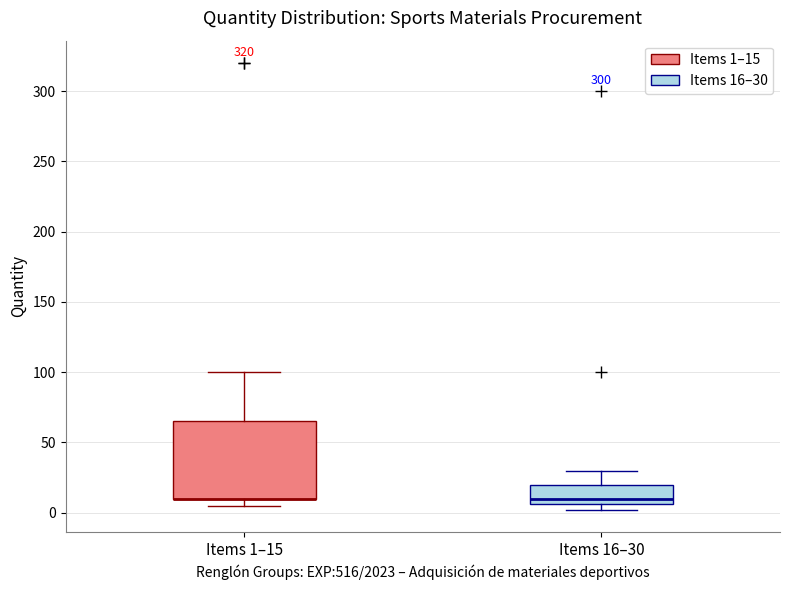

Reading left to right, transcribe this box plot: for each box, give where its median line is, the range the box spans, and where its two whiskers end, as read against the y-axis. The values are not printed on the chart, so give them approximately, as read against the axis.

Items 1–15: median 10 (drawn on the box's lower edge), box 10 to 65, whiskers 5 to 100
Items 16–30: median 10, box 5 to 20, whiskers 0 to 30